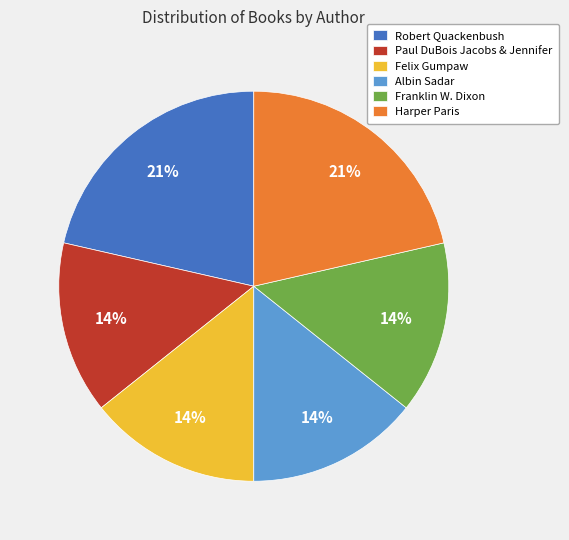

What percentage is the Franklin W. Dixon slice, to the nearest percent?

14%